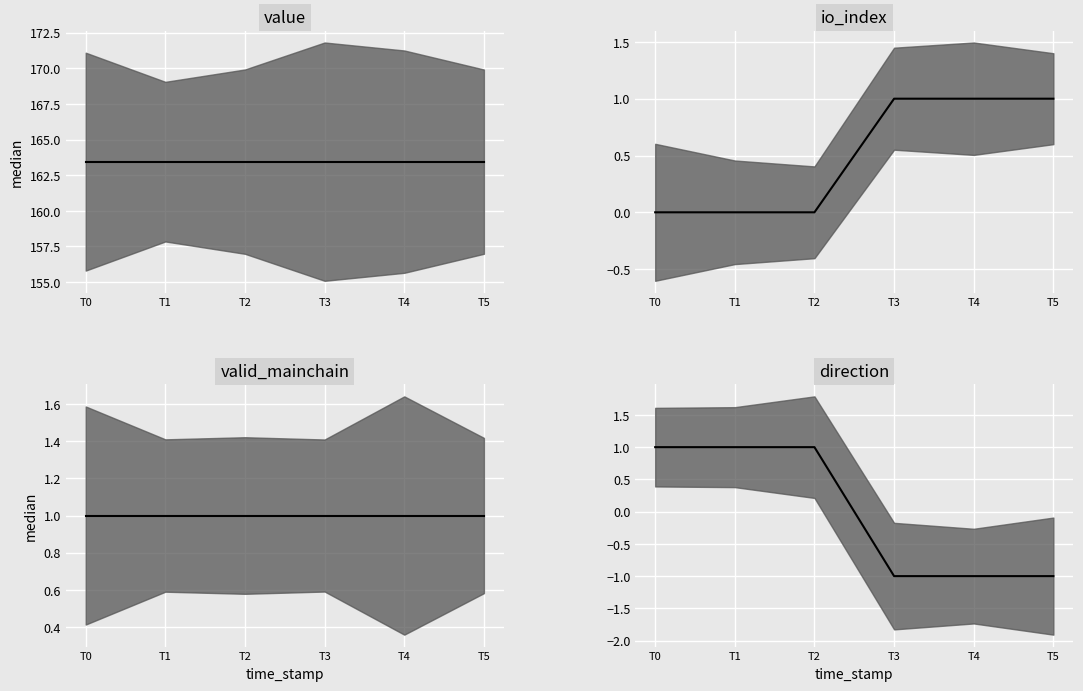

Which category has the lowest value in the valid_mainchain median series?

T0